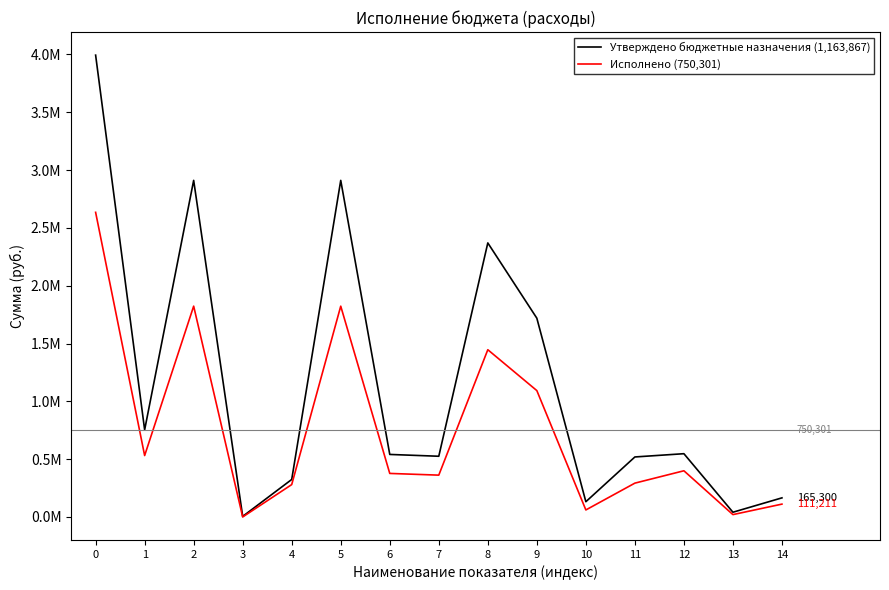

What is the maximum value shown in the chart?

3993900.0